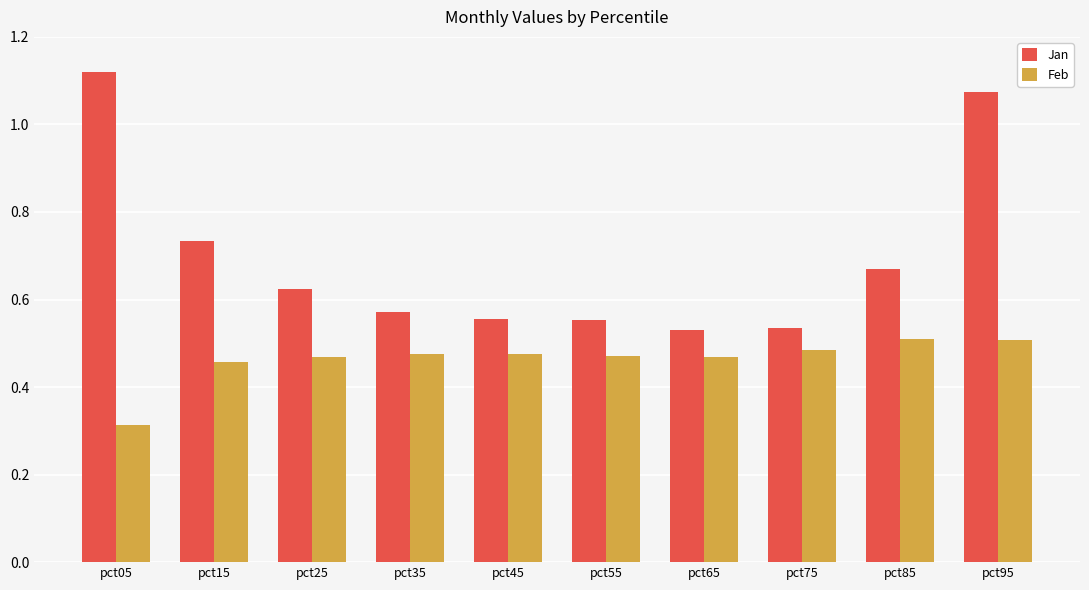

Rank the series by their maximum value, from highest to lowest.

Jan, Feb